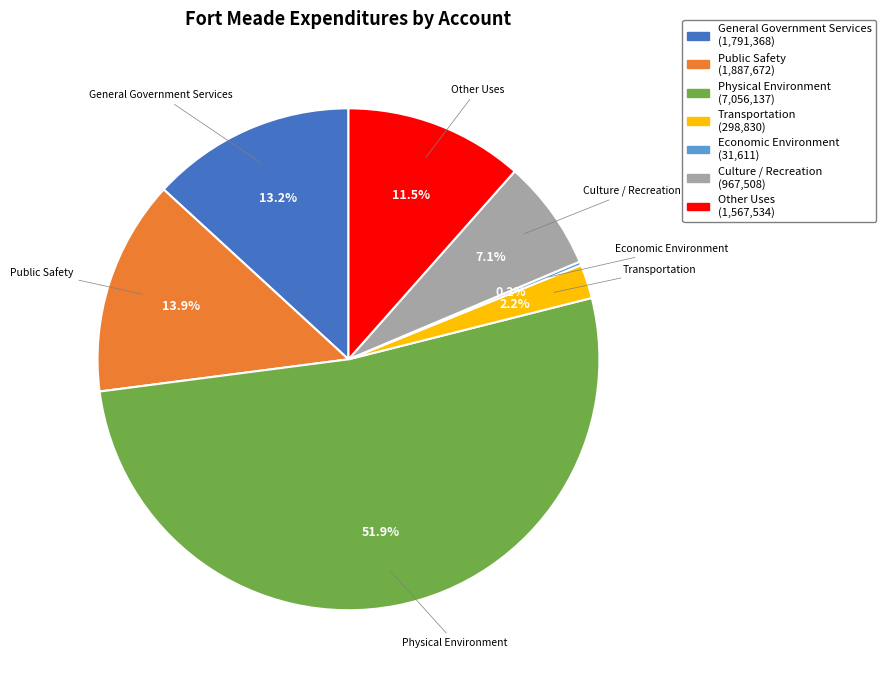

Which slice represents more than half of the pie?

Physical Environment